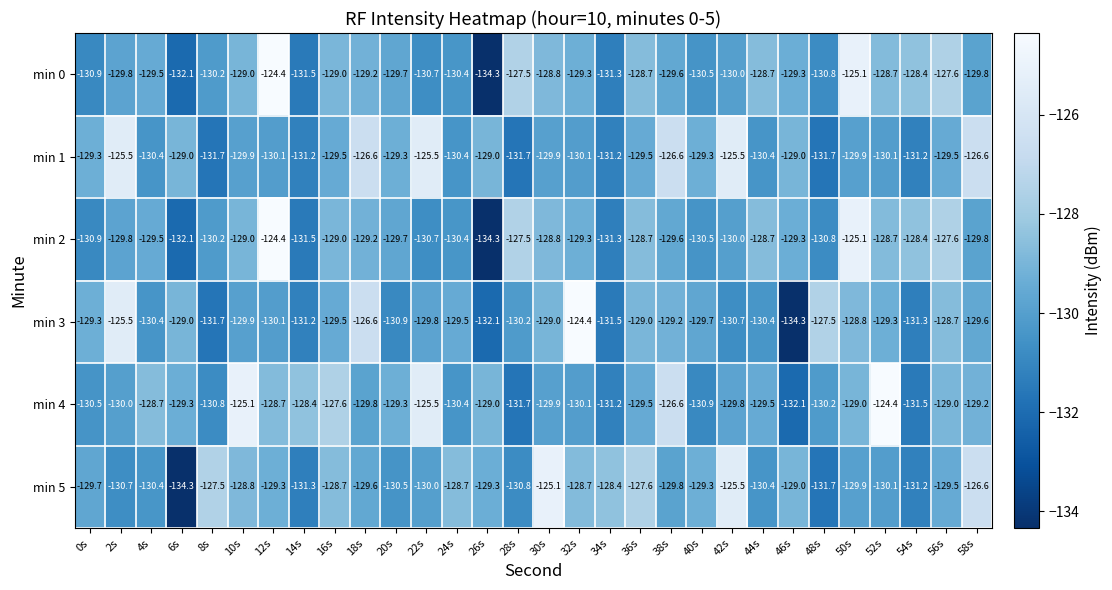

What is the difference between the second highest and minimum values in the min 2 series?

9.2